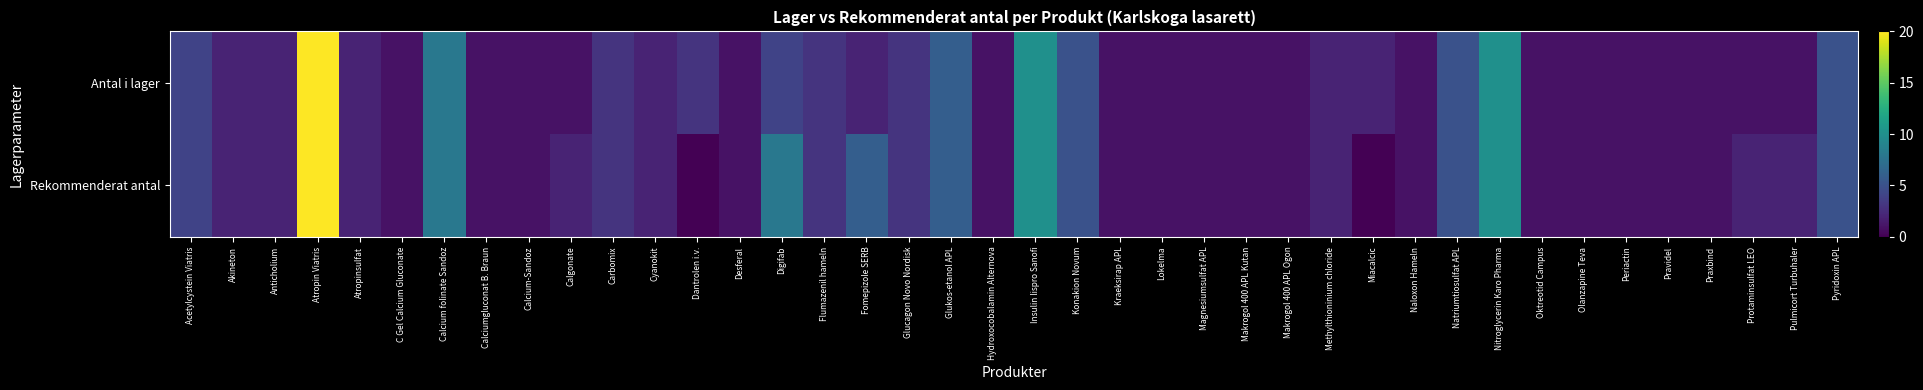

Which series has the largest total across all categories?

Rekommenderat antal